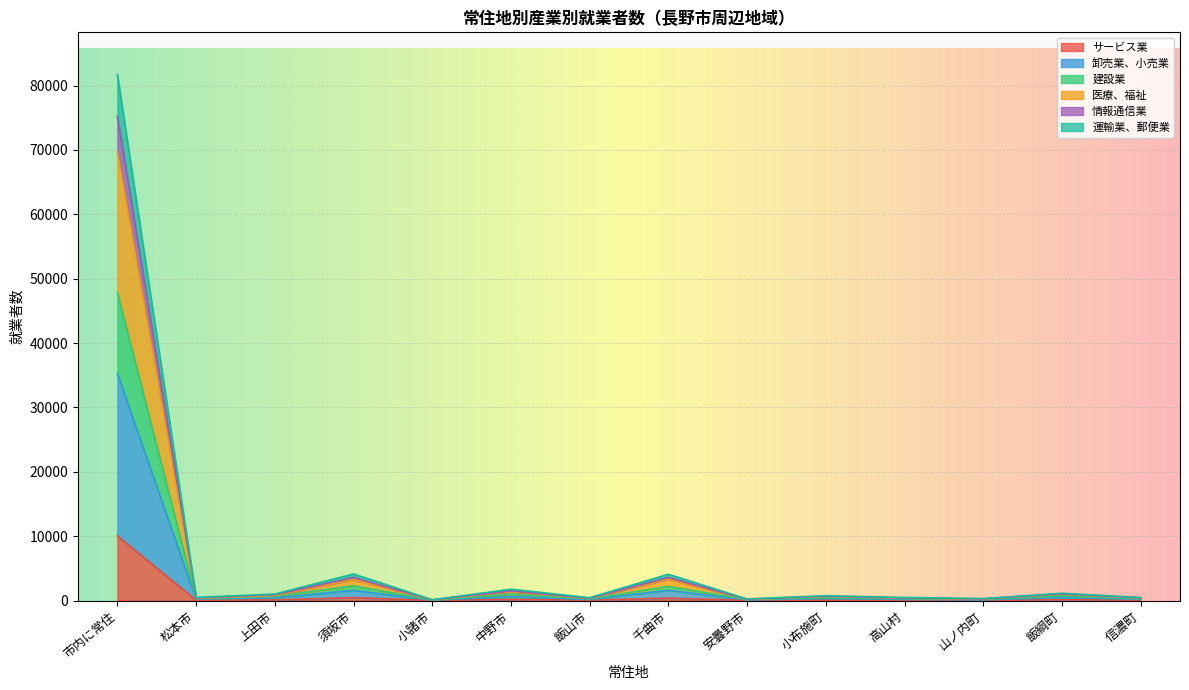

True or false: 運輸業、郵便業 has more than 1 interior local peaks.

True